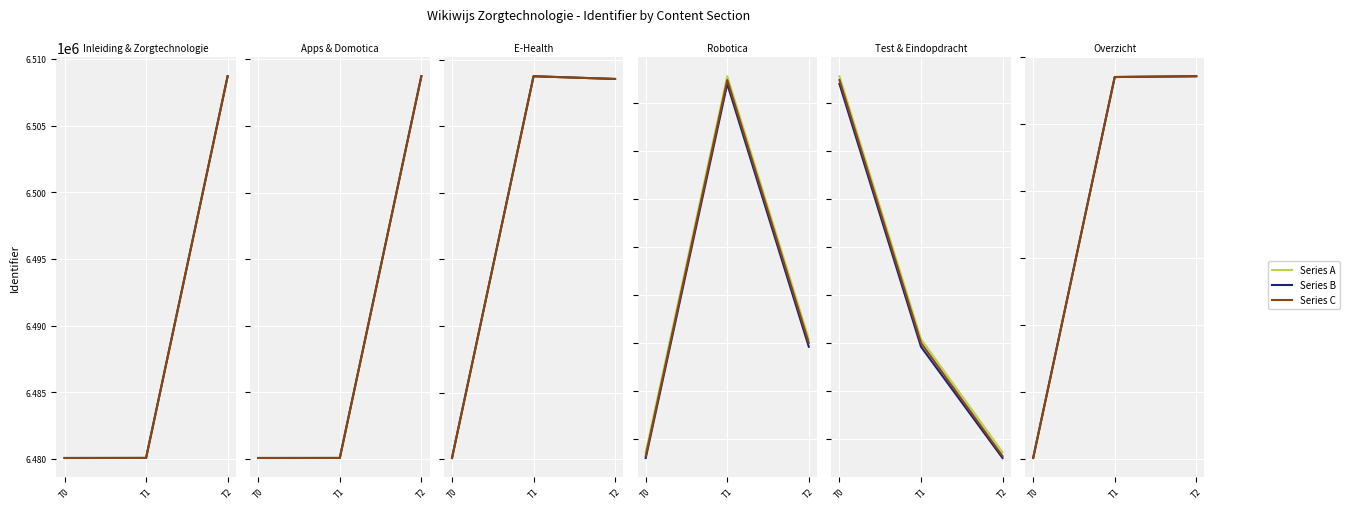

What is the difference between the Series A values at T2 and T1?

59